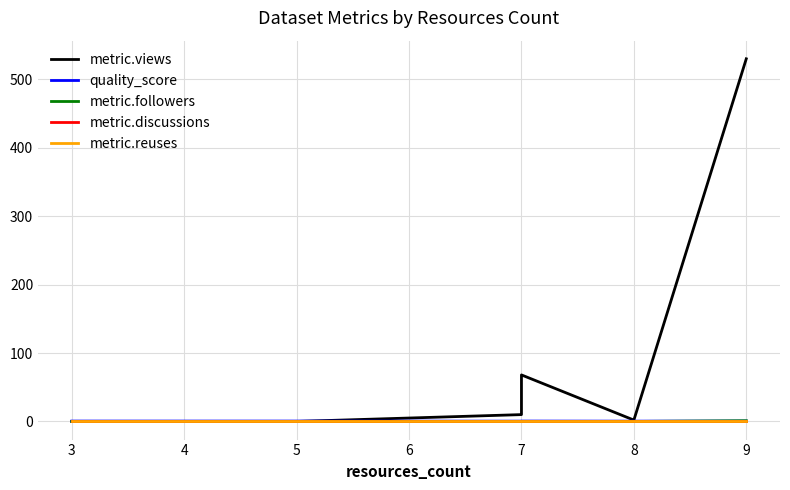

Which series has the widest spread of values?

metric.views